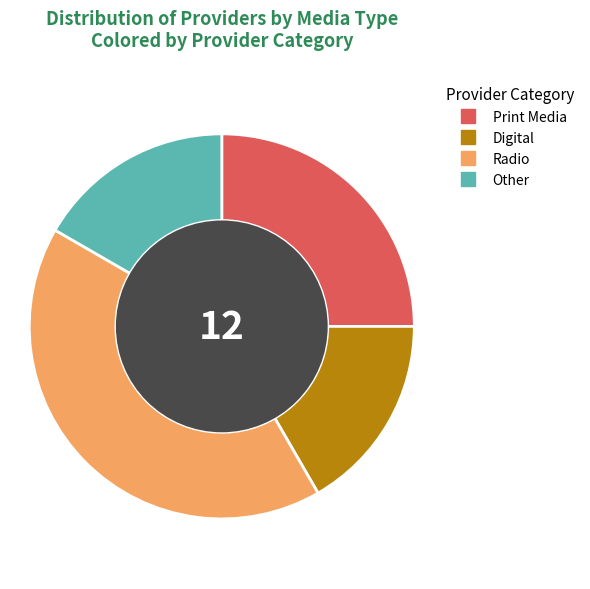

Is there a majority slice in this chart?

No